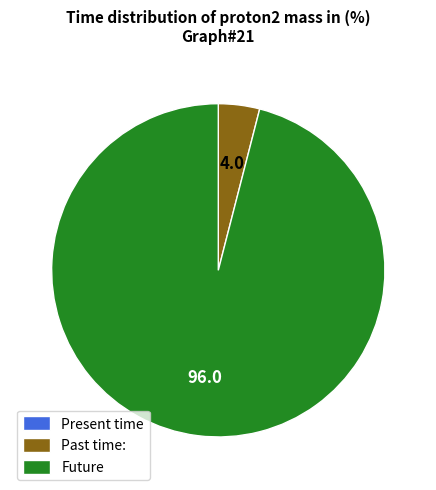

What is the majority slice?

Future